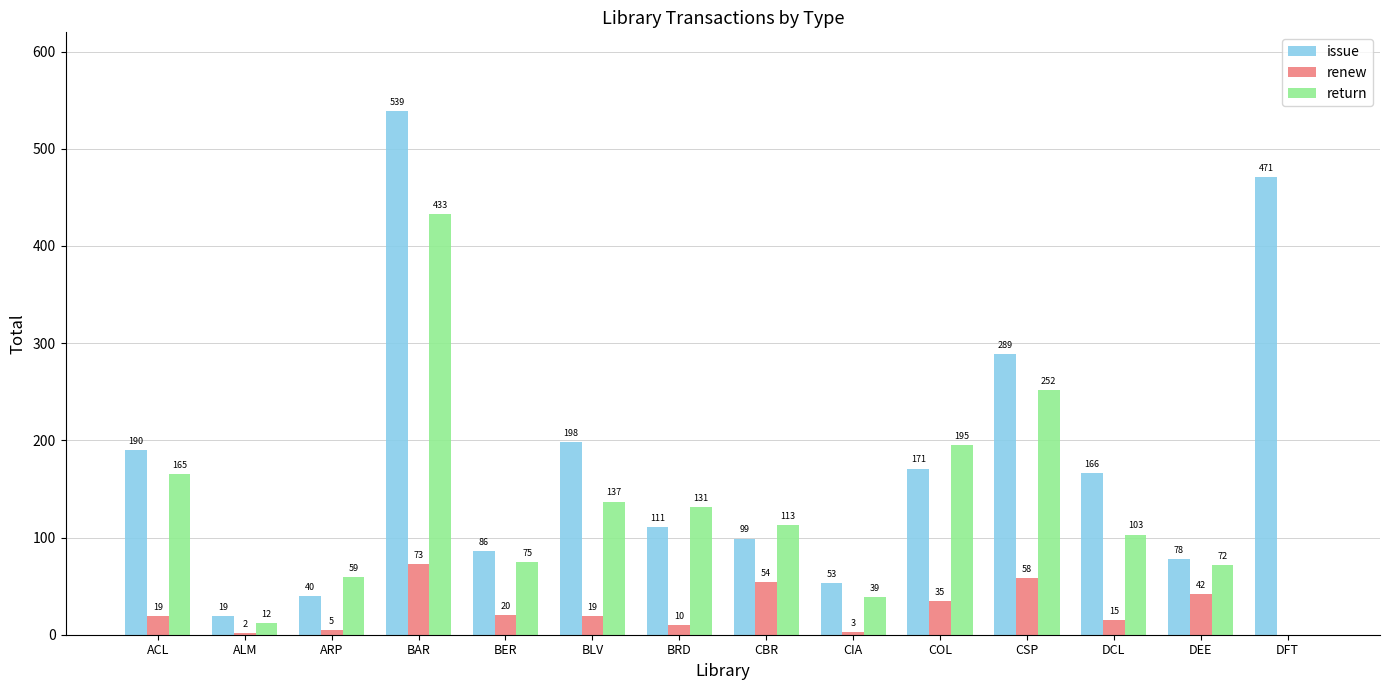

The renew series shows 15 at DCL. True or false?

True